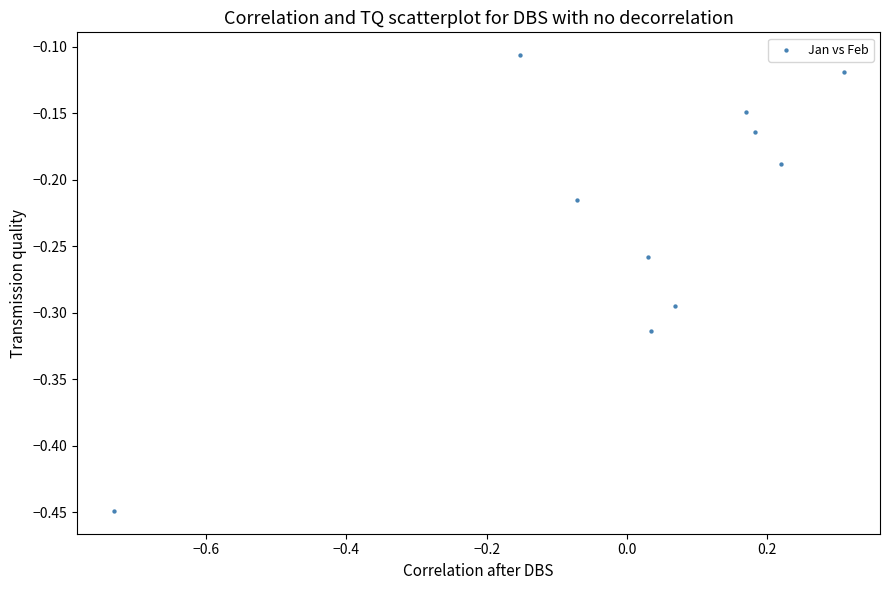

What is the range of Y values (max minus min)?

0.3